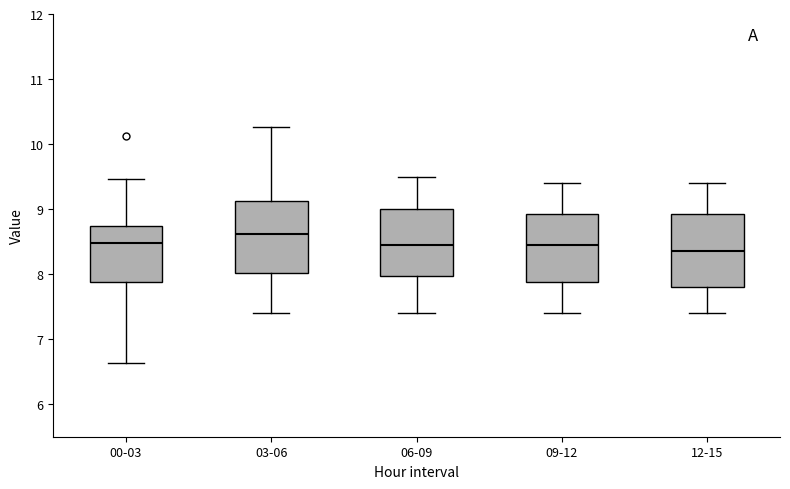

Where does the median line of the box for 00-03 sit on the y-axis? The values are not printed on the chart, so give them approximately, as read against the axis.

8.5